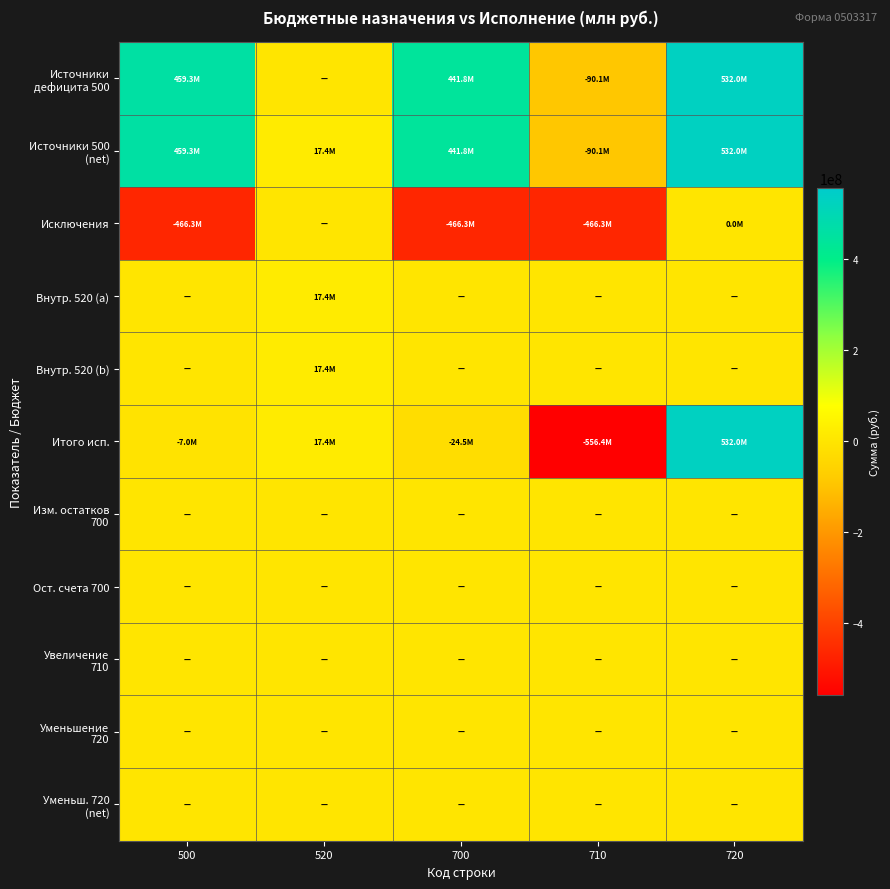

What is the smallest value displayed?

-556435667.5